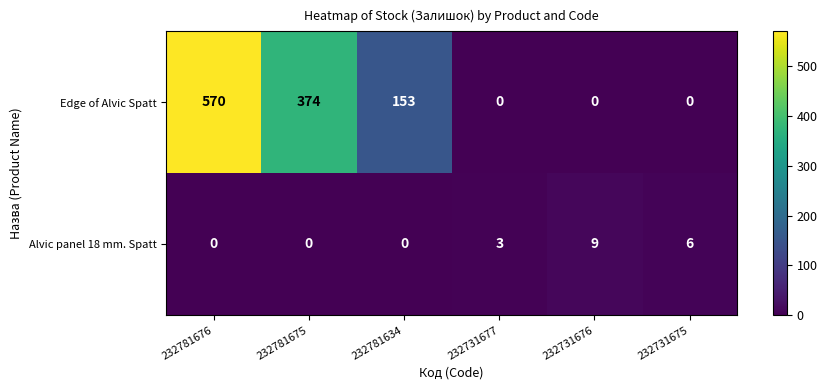

What is the maximum value for Alvic panel 18 mm. Spatt?

9